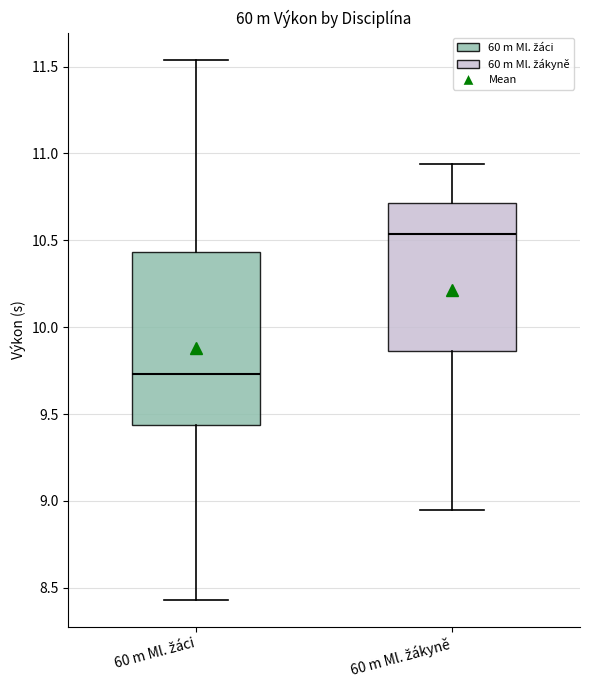

Which box is the tallest, from its lower edge to its upper edge?

60 m Ml. žáci